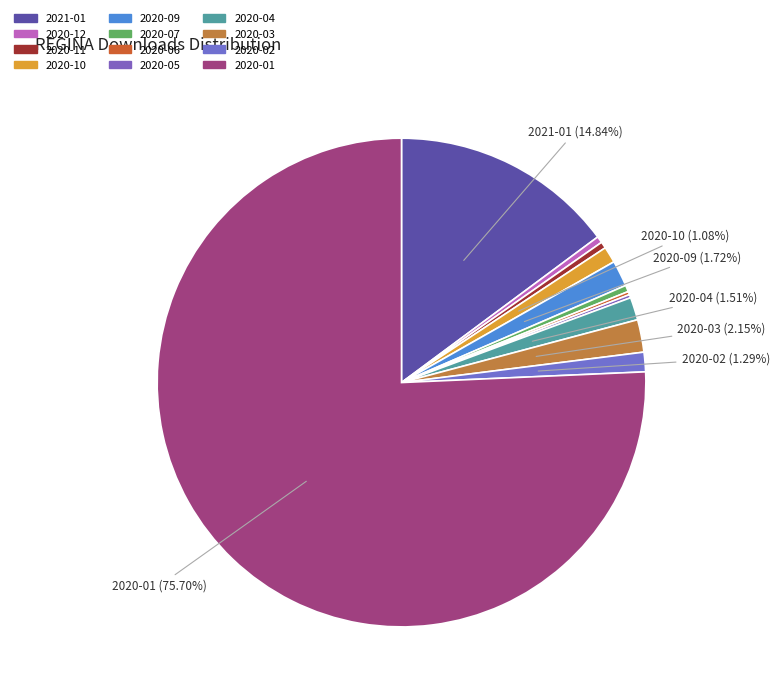

Approximately how many times larger is the value at 2020-06 compared to 2020-05?

1.0